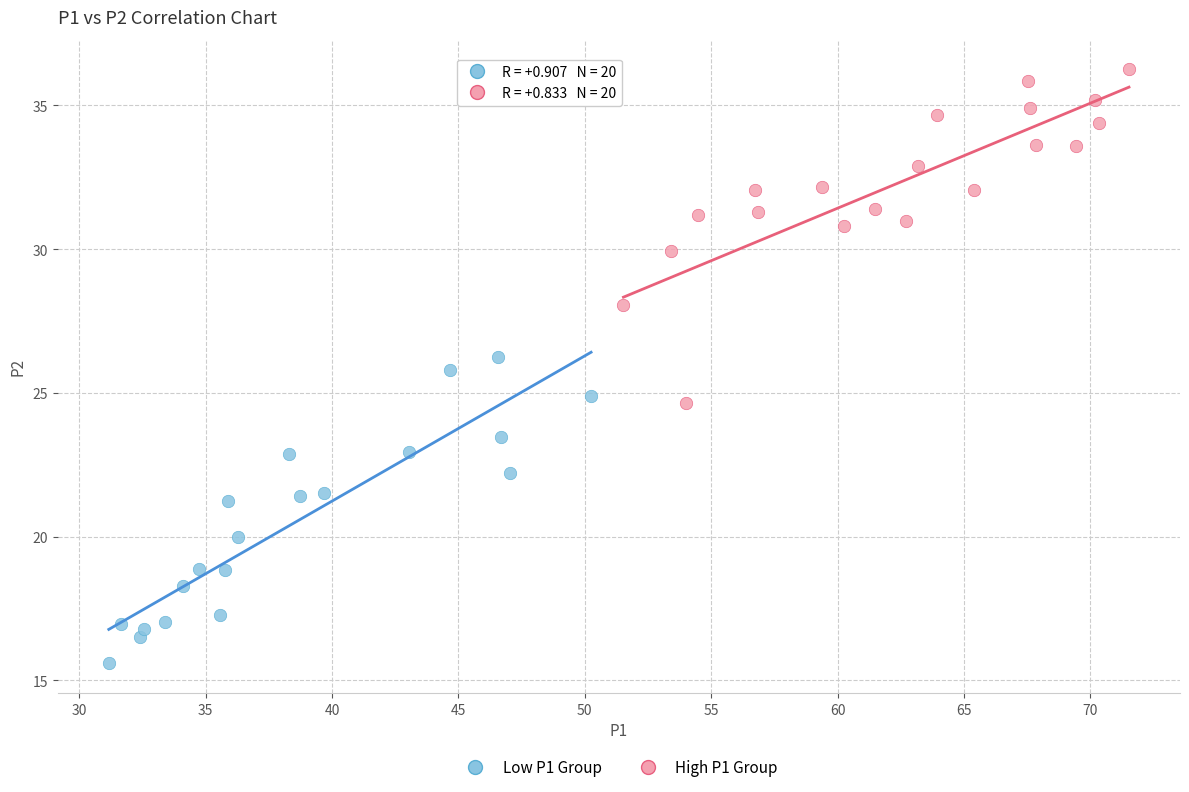

Which series reaches the maximum Y coordinate?

High P1 Group